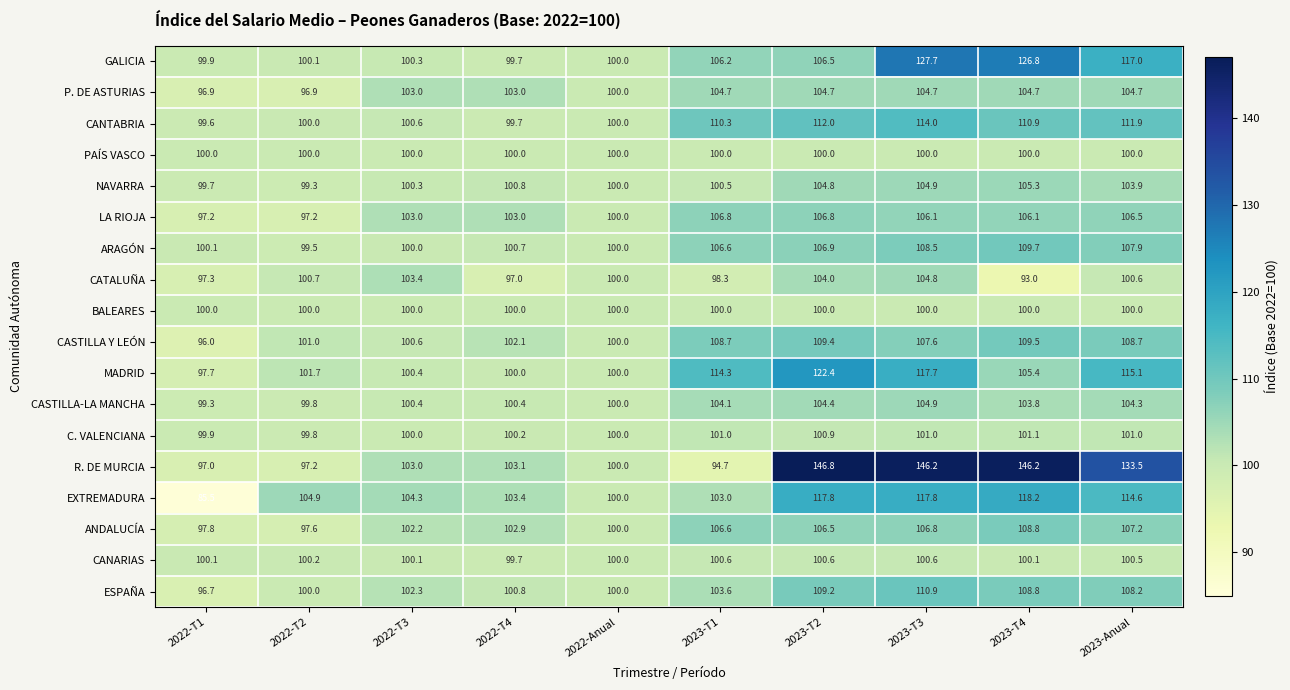

What is the difference between the second highest and minimum values in the LA RIOJA series?

9.6